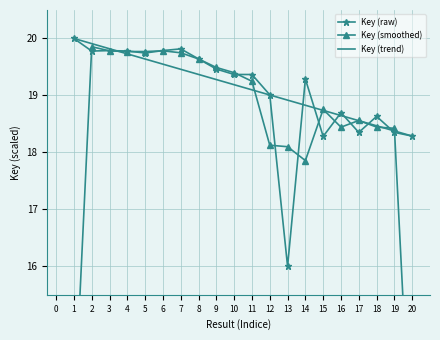

Is the value of Key (raw) at 20 greater than the value of Key (trend) at 18?

No